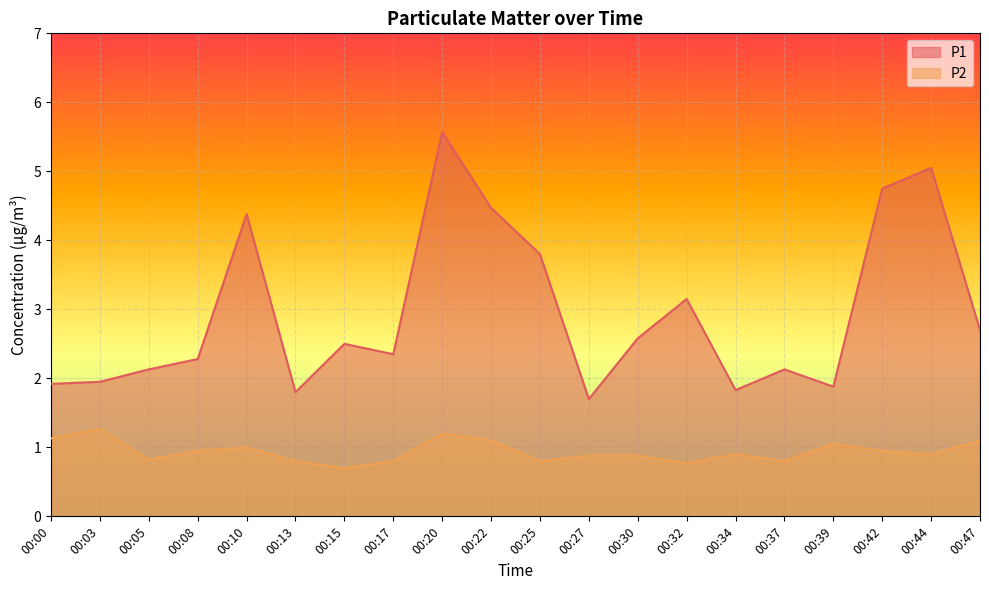

True or false: P2 and P1 cross at least once.

False